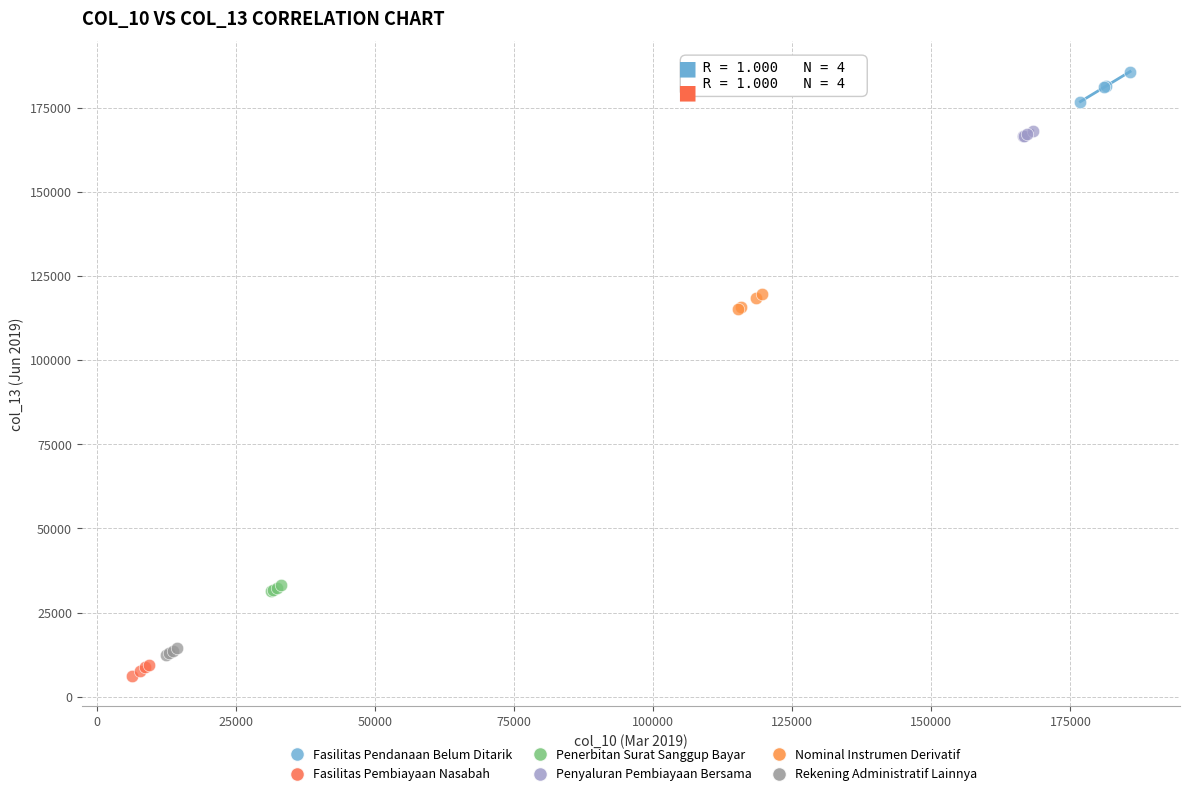

Which series contains the highest Y value?

Fasilitas Pendanaan Belum Ditarik